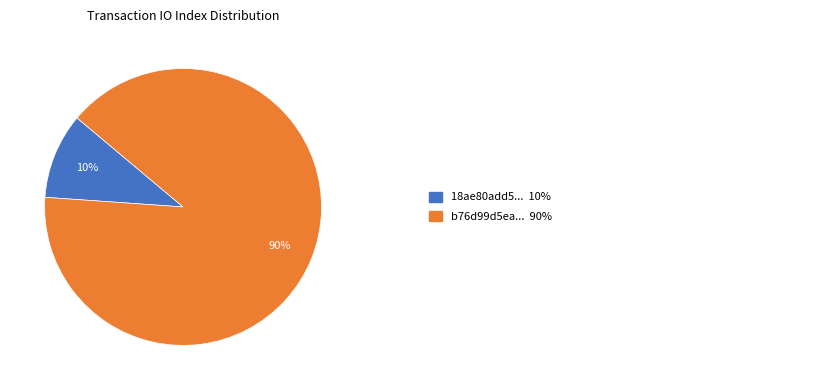

To the nearest percent, what is the difference between the largest and smallest slice percentages?

80%